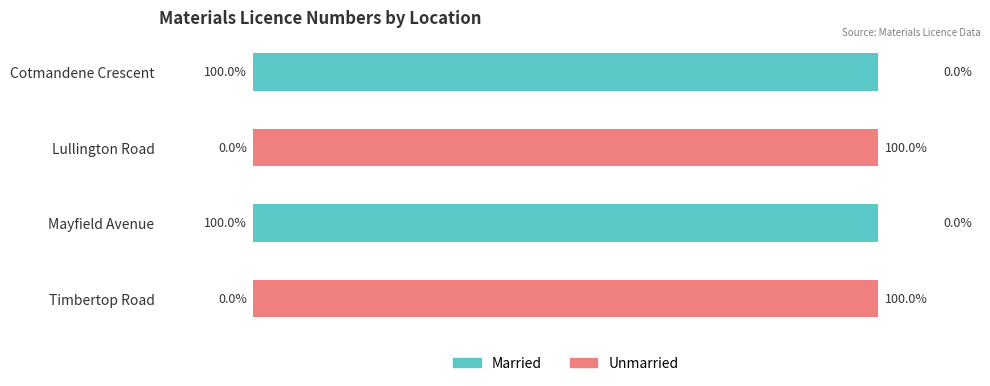

Which series has the widest spread of values?

Married